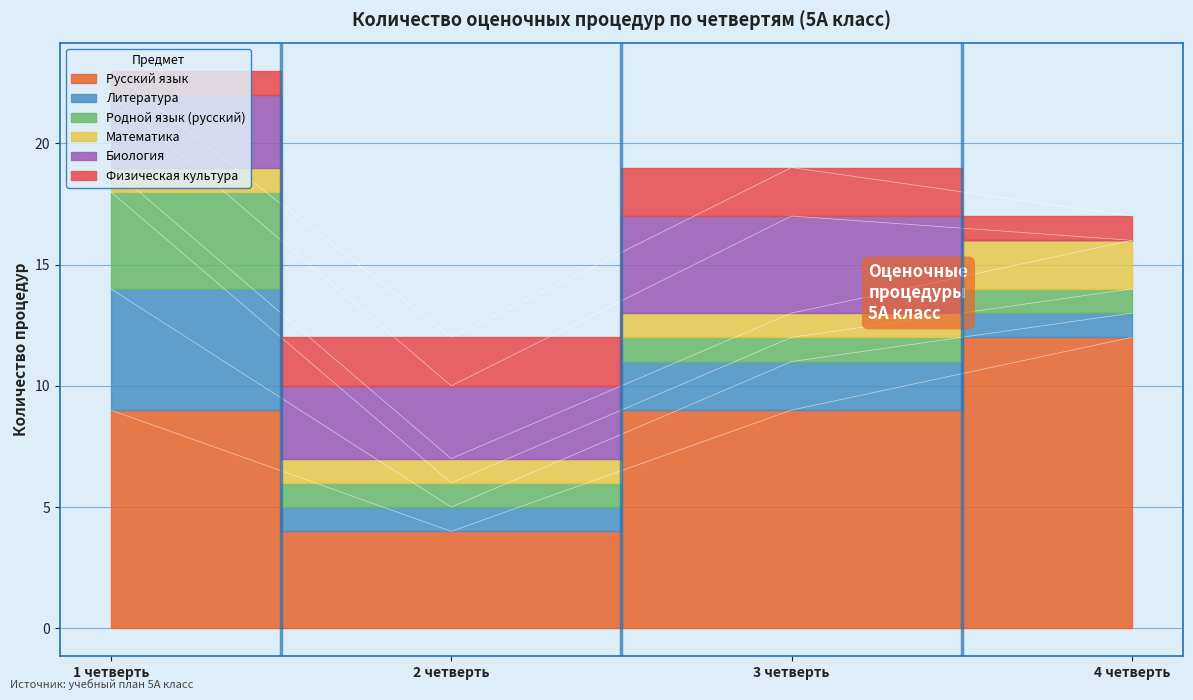

How many interior local peaks does the Литература series have?

1